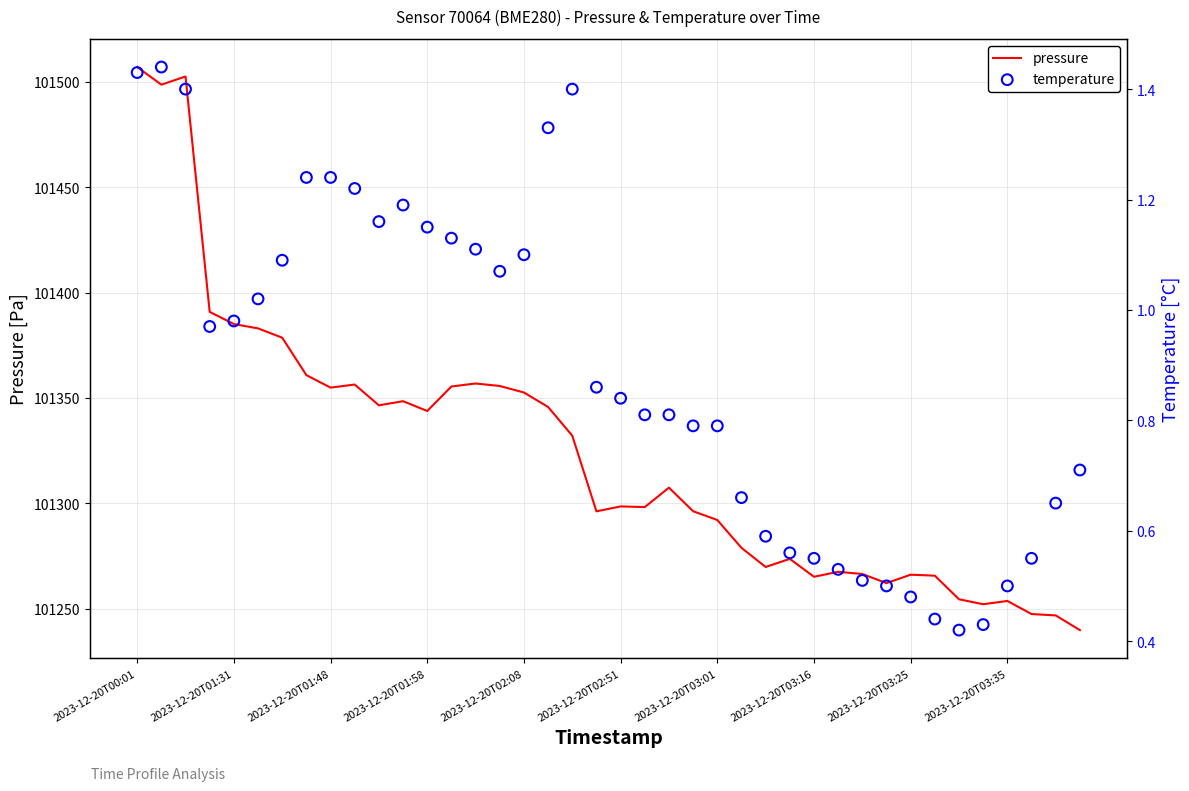

Which series has the largest Y range (max minus min)?

pressure